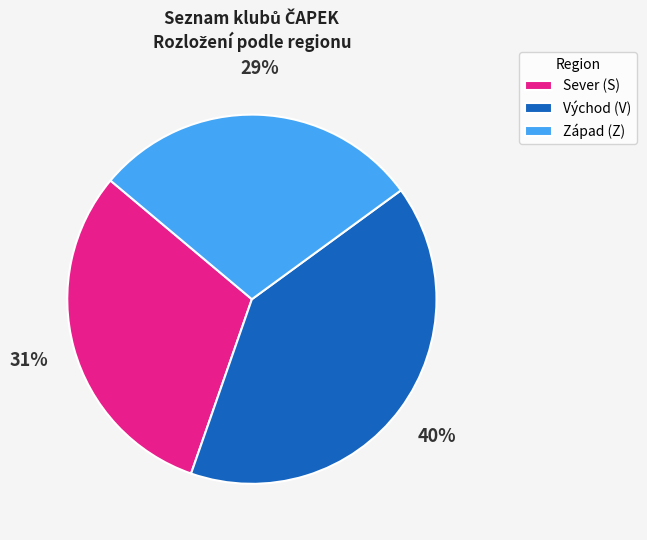

The Východ (V) slice represents 40% of the pie. True or false?

True